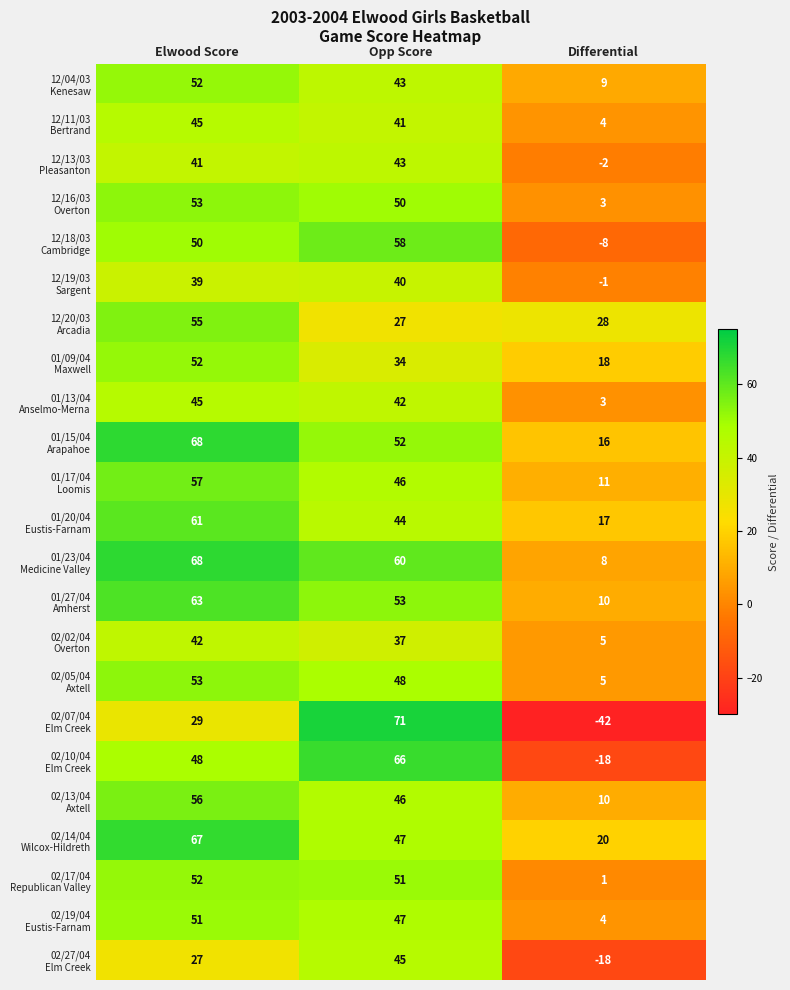

What is the spread (max minus min) of values at Differential?

70